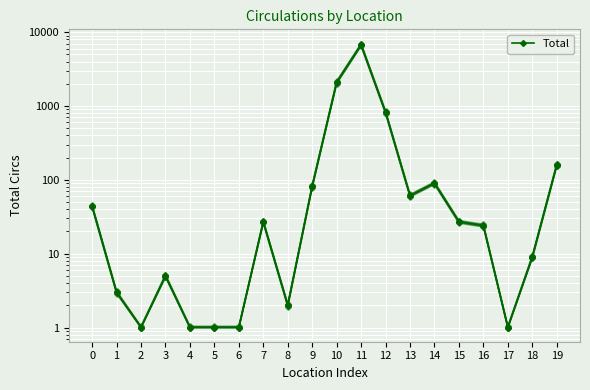

Reading left to right, extract all data points from this chart.

44	3	1	5	1	1	1	27	2	82	2090	6744	822	61	90	27	24	1	9	159